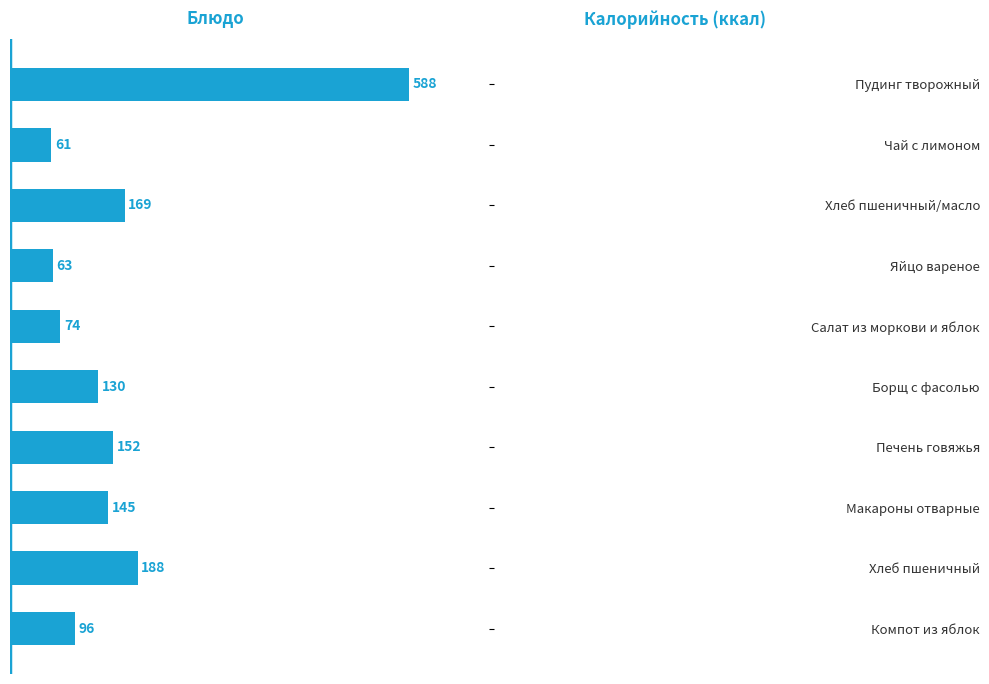

Where is the data nearest to the value 324?

Хлеб пшеничный